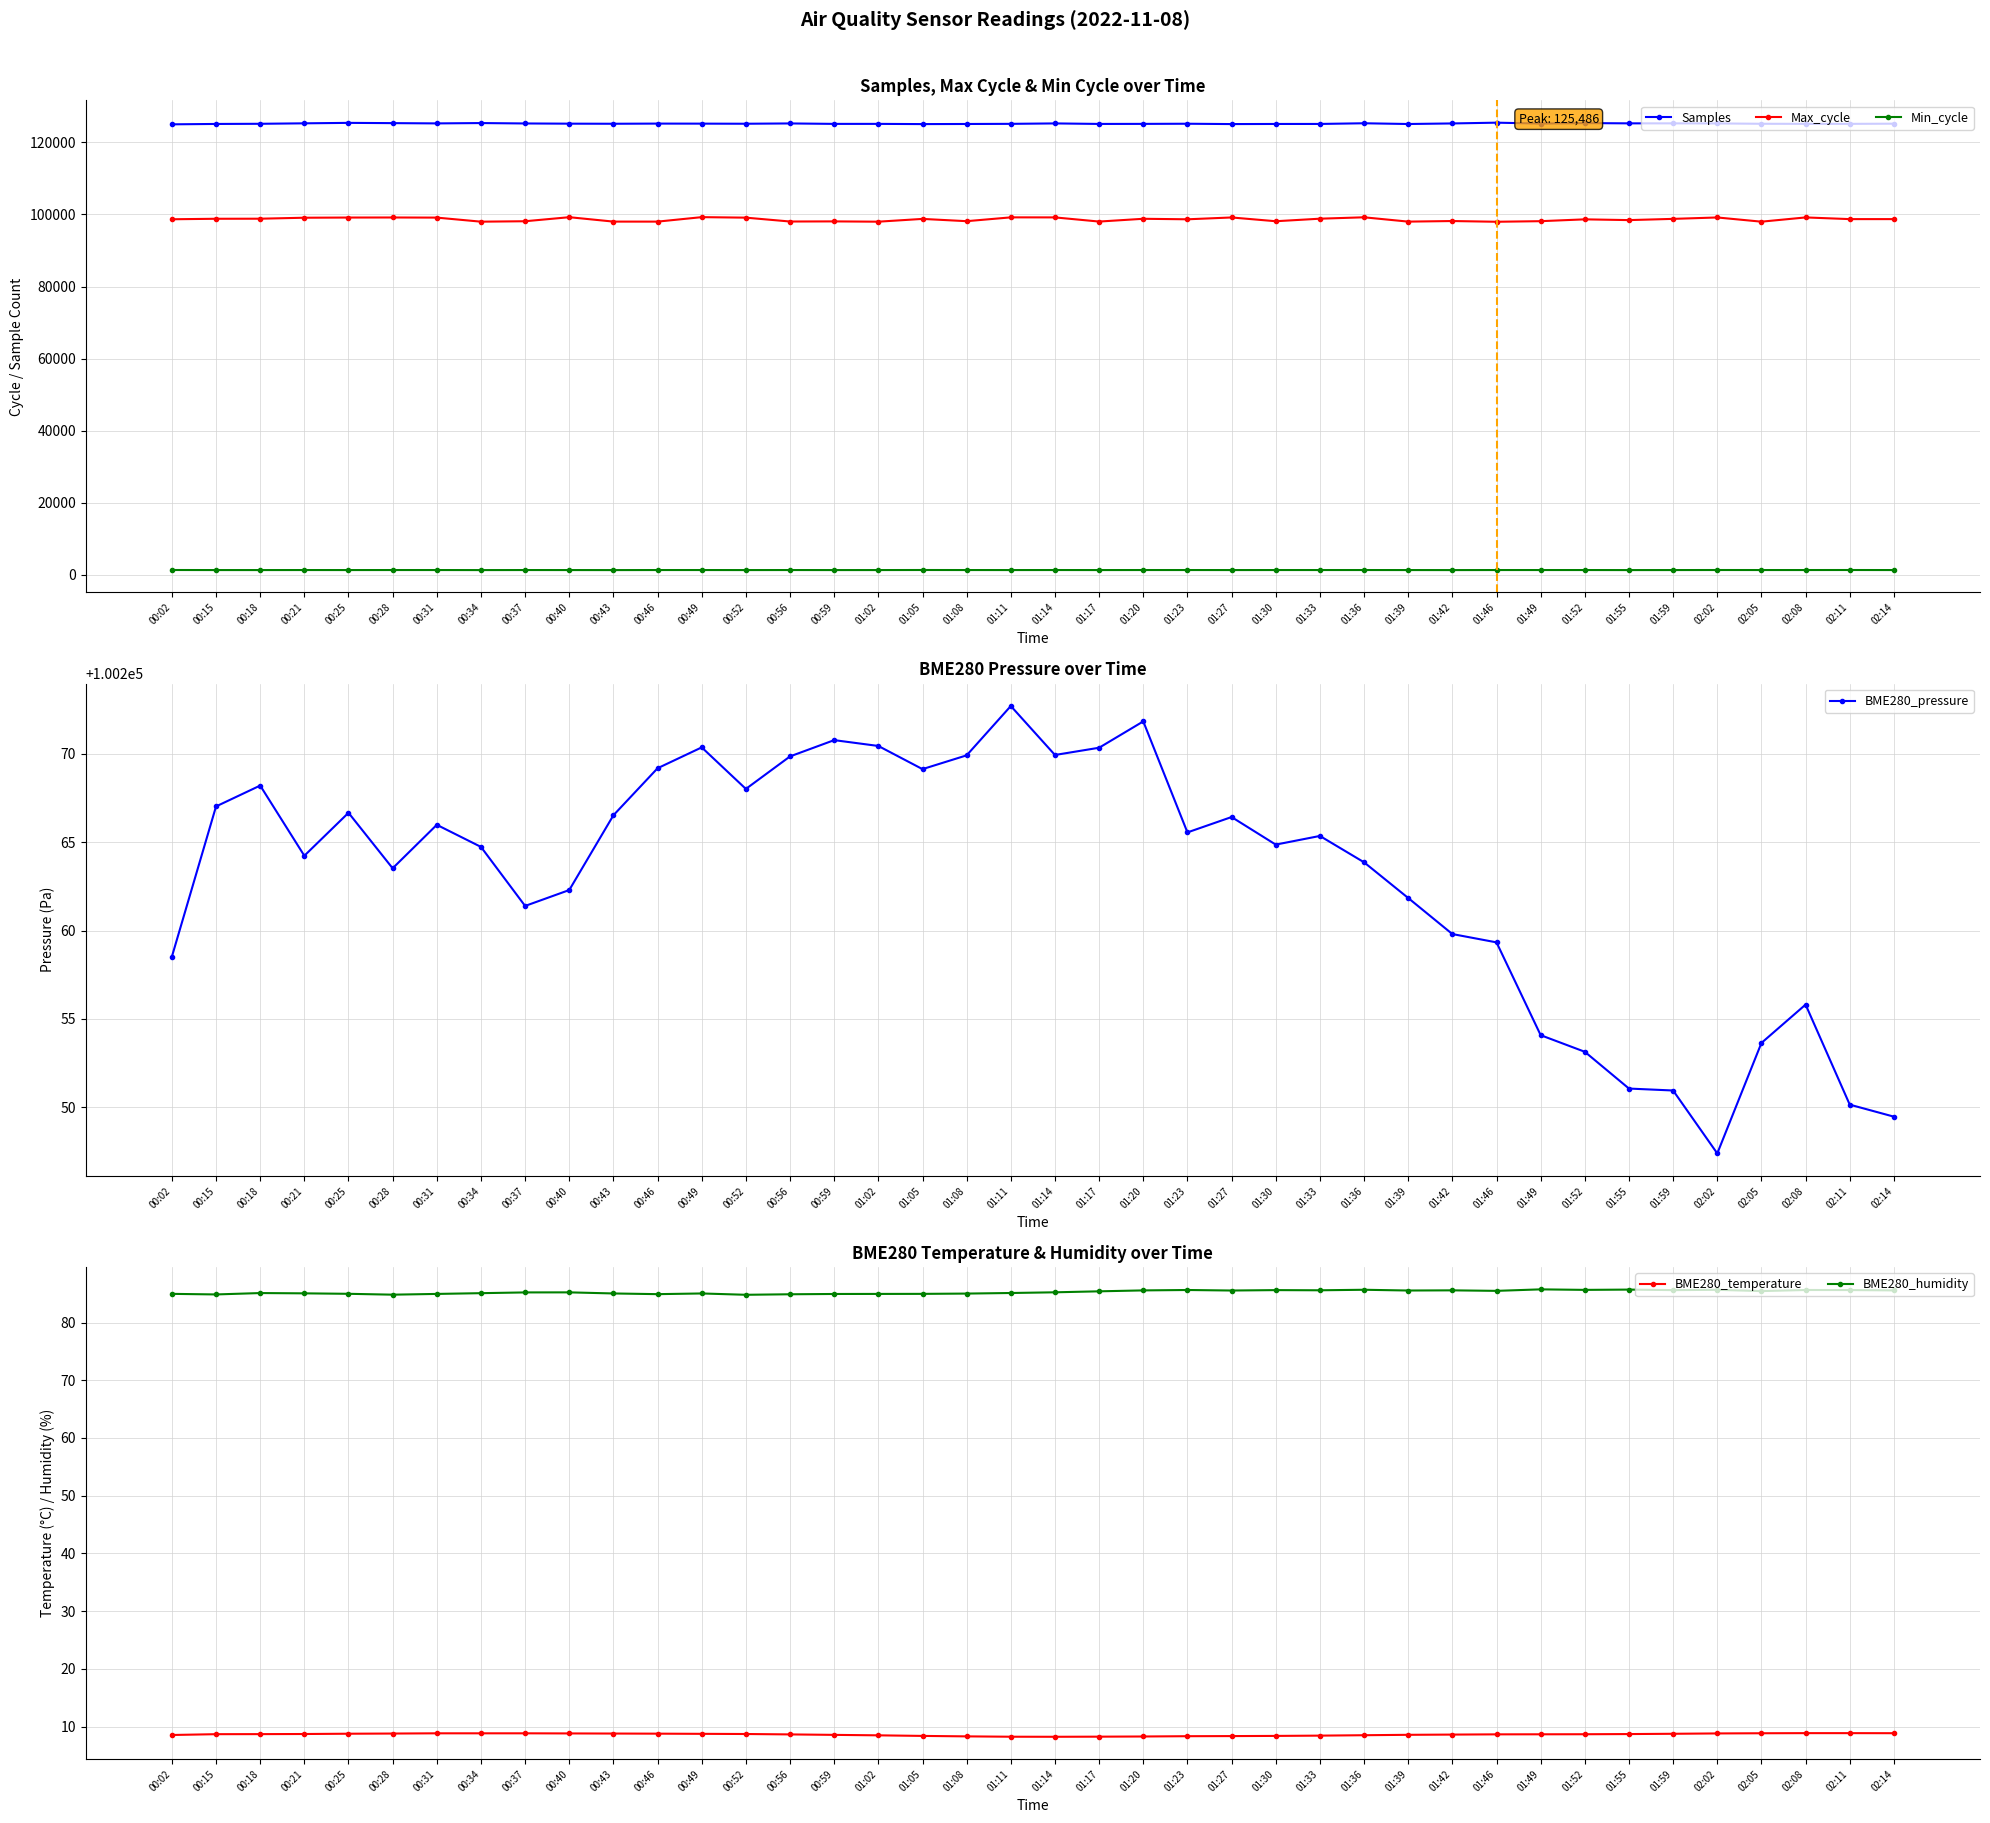

The value of Samples at 00:15 is 125132.0. True or false?

True